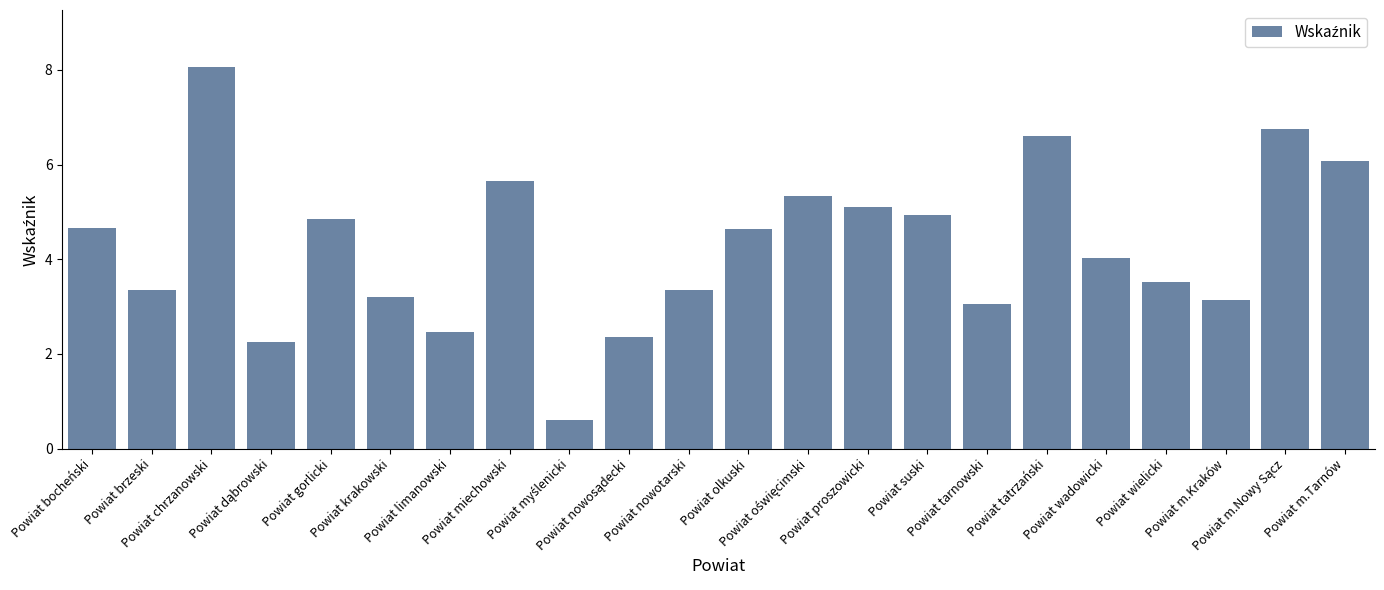

What is the difference between the maximum and minimum values?

7.5